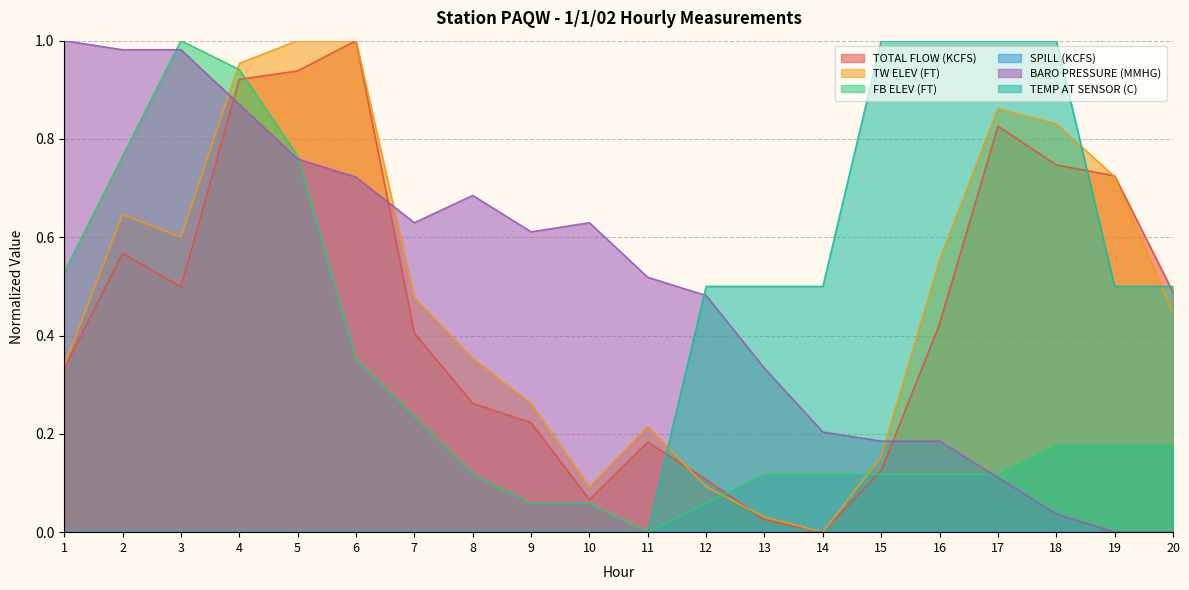

Which category has the highest value across all series?

6